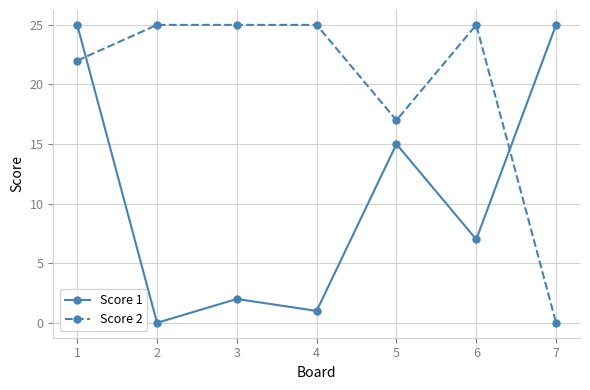

Which category has the lowest value in the Score 2 series?

7